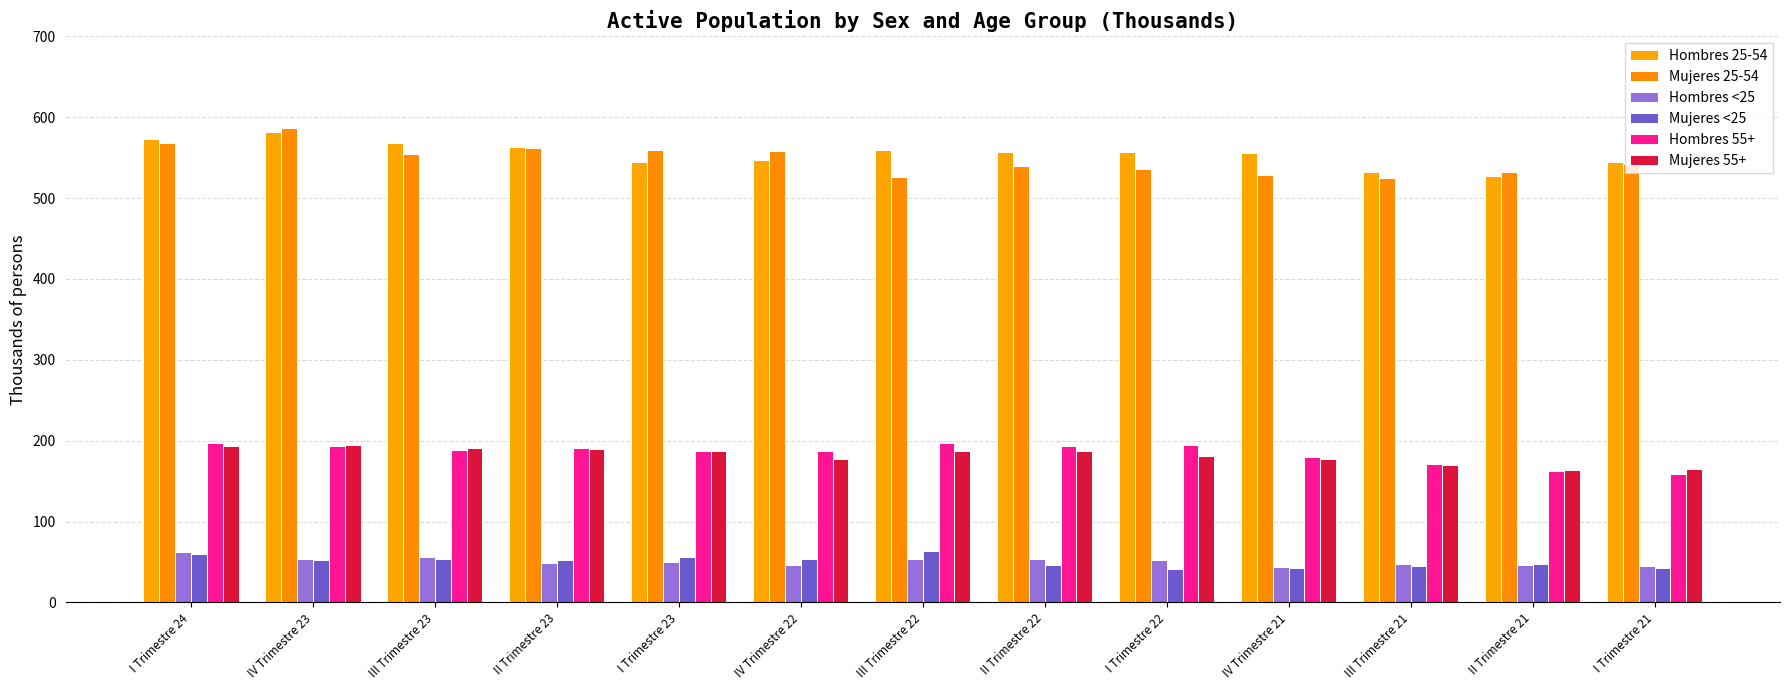

What is the approximate value of Mujeres <25 at IV Trimestre 22?

54.0